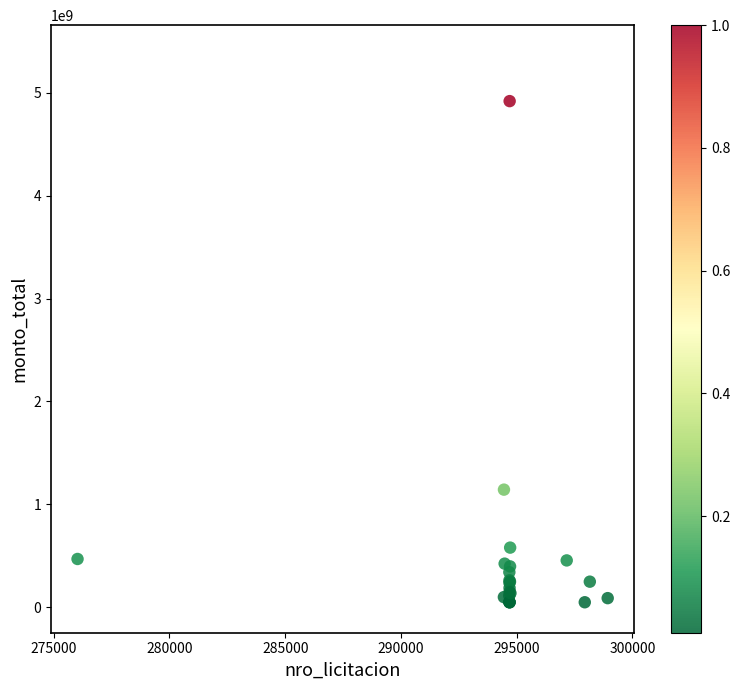

What Y value in the scatter plot is closest to 2483610445?

1143782000